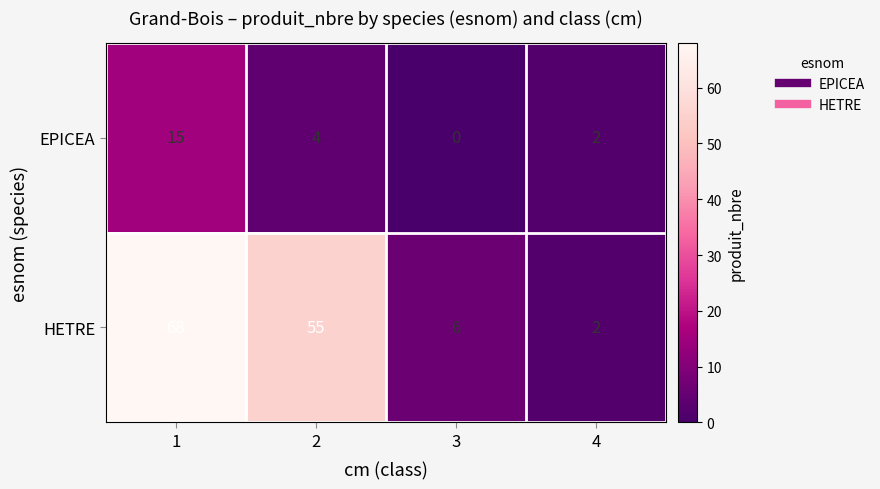

What is the difference between the highest and lowest values at 2?

51